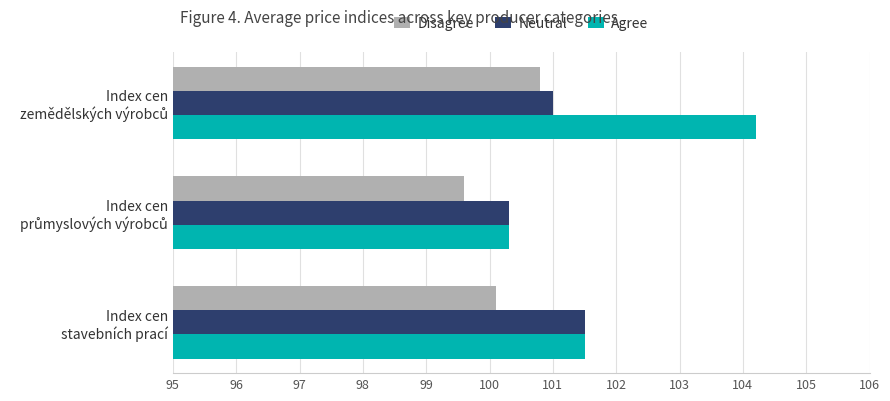

Which series has the widest spread of values?

Agree